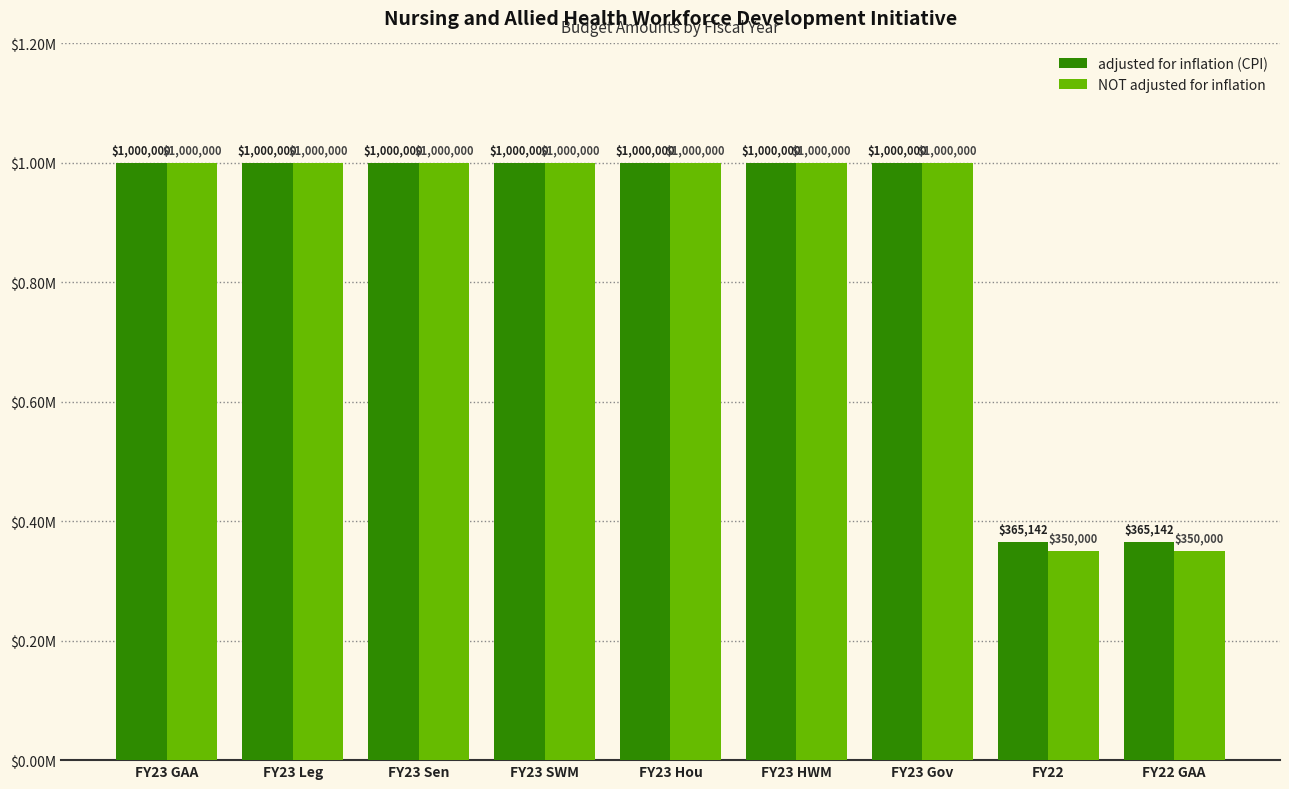

What position from the right is FY23 HWM?

4